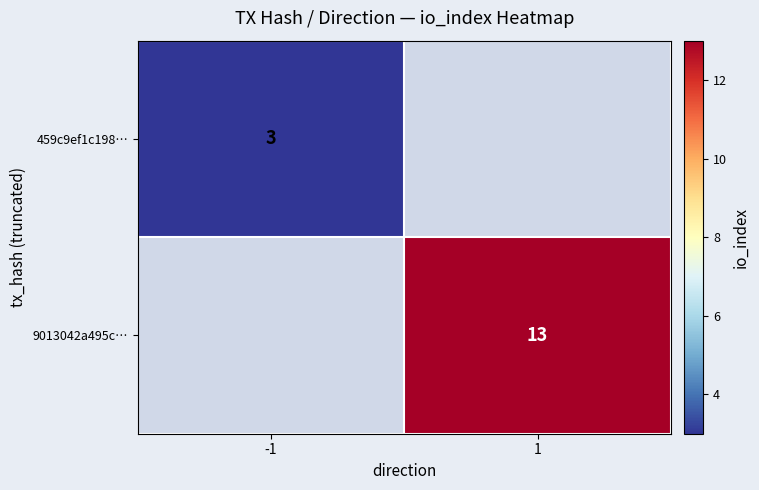

The value of 459c9ef1c198… at -1 is 1. True or false?

False